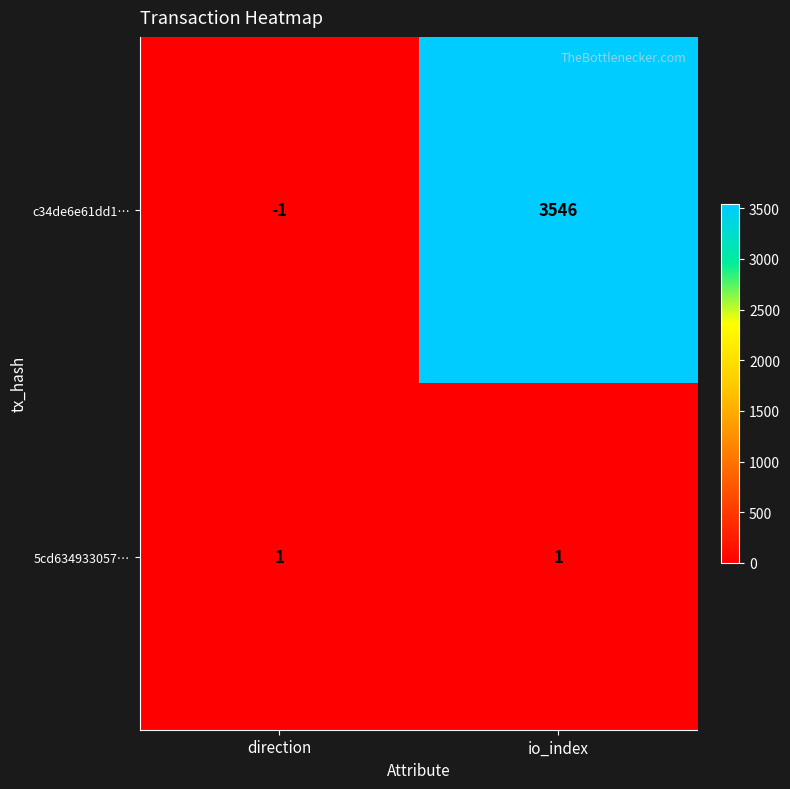

Reading left to right, what are all the values shown in this chart?

c34de6e61dd1…: direction=-1	io_index=3546
5cd634933057…: direction=1	io_index=1